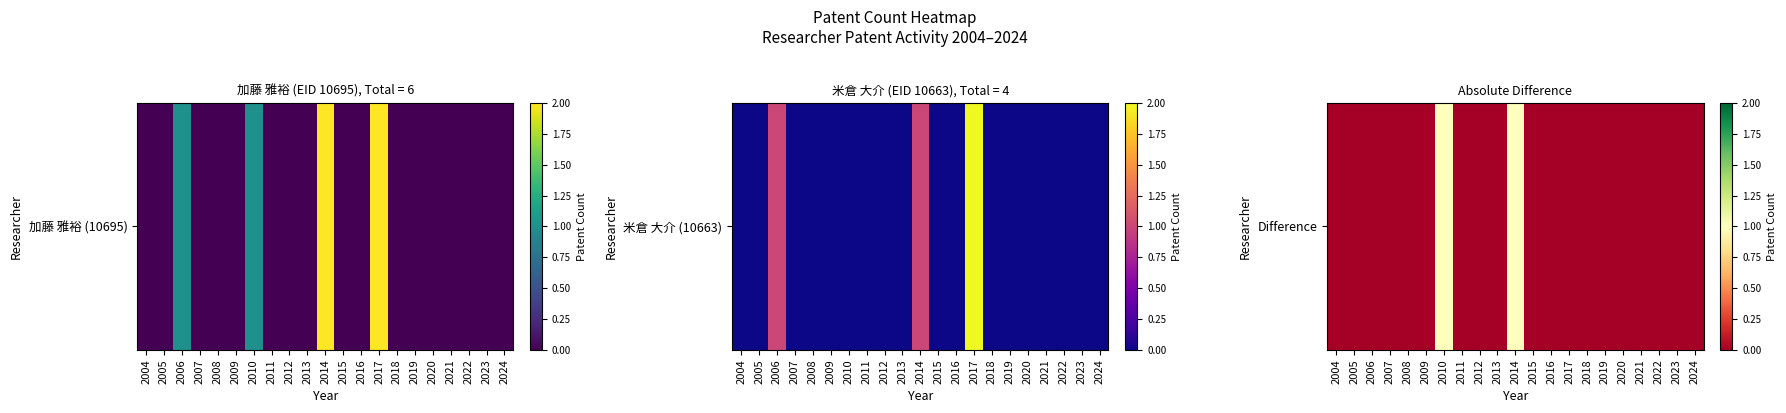

What is the change in value from 2009 to 2010?

+1